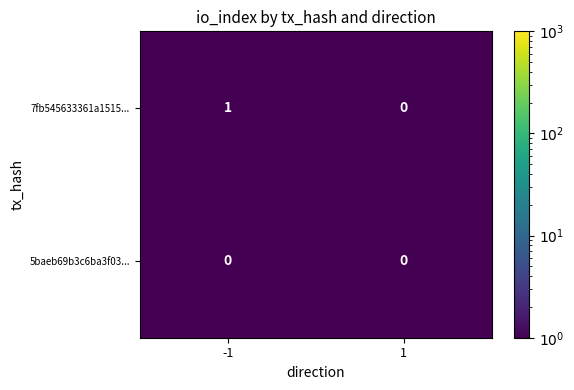

List the series in order of their overall mean, lowest first.

5baeb69b3c6ba3f03..., 7fb545633361a1515...